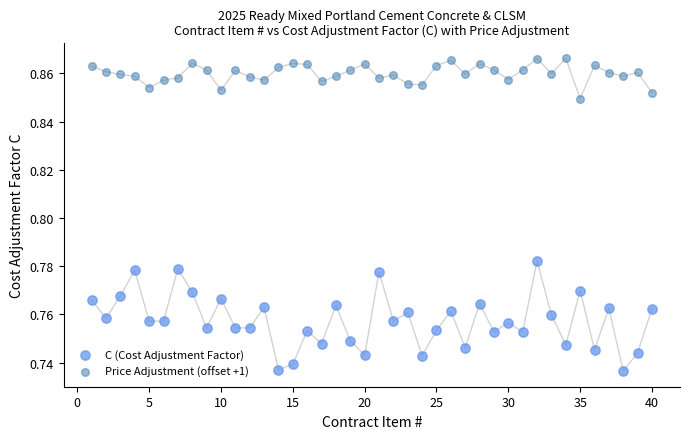

Which series contains the highest Y value?

Price Adjustment (offset +1)